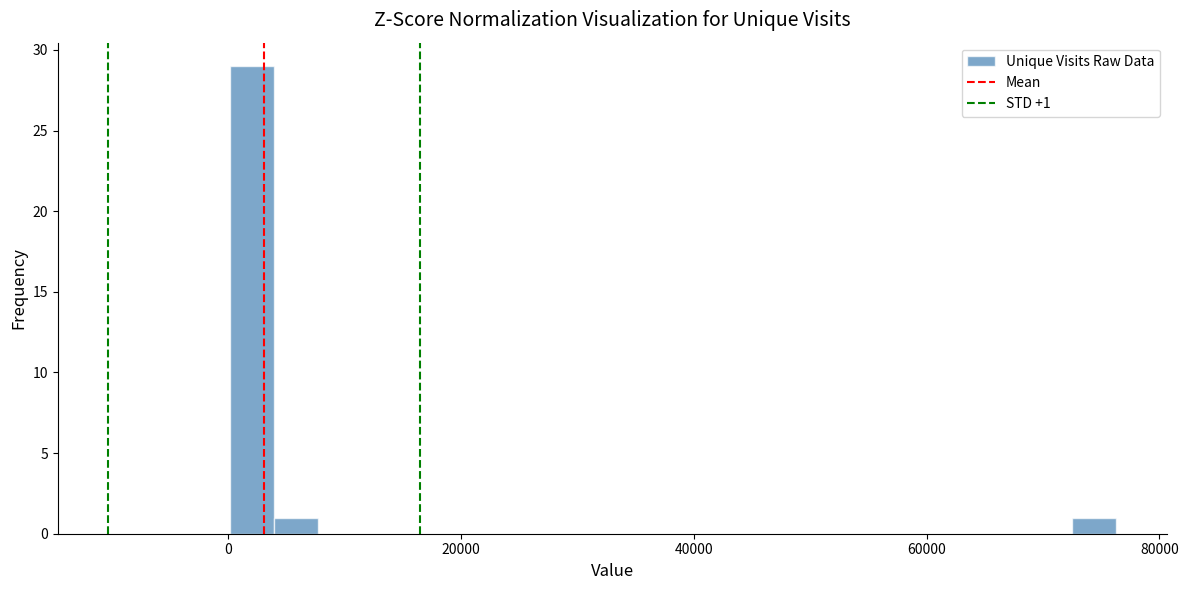

Around what value on the x-axis is the tallest bar? Give the approximate position of its centre, as read against the axis.

2000